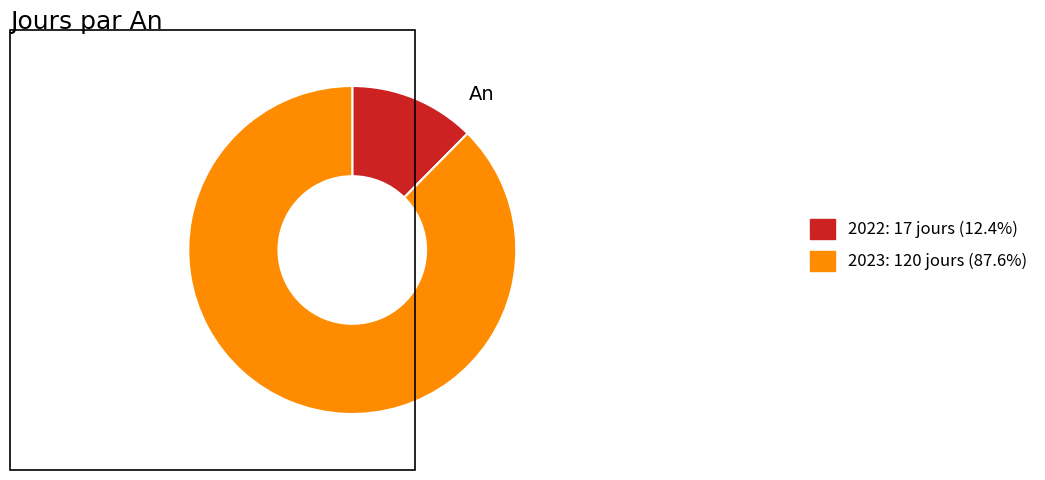

How many slices are in this pie chart?

2